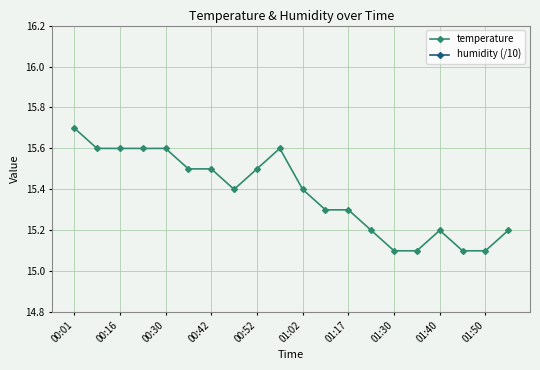

Count the number of data series in this chart.

2